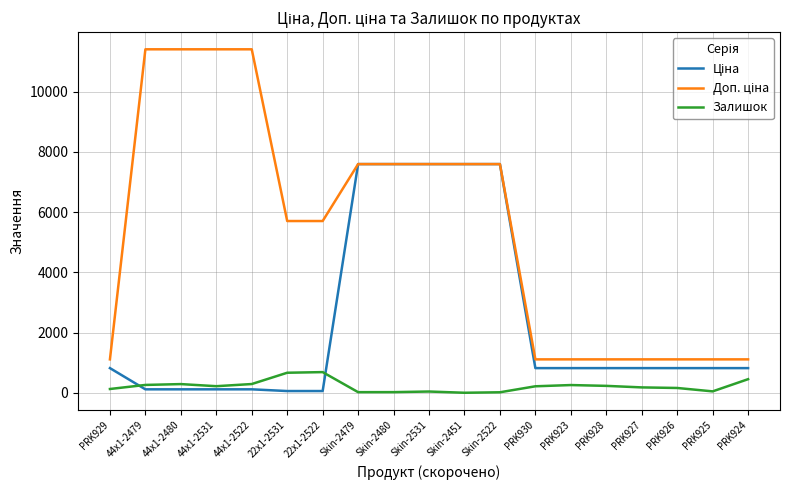

What is the greatest value displayed?

11410.0